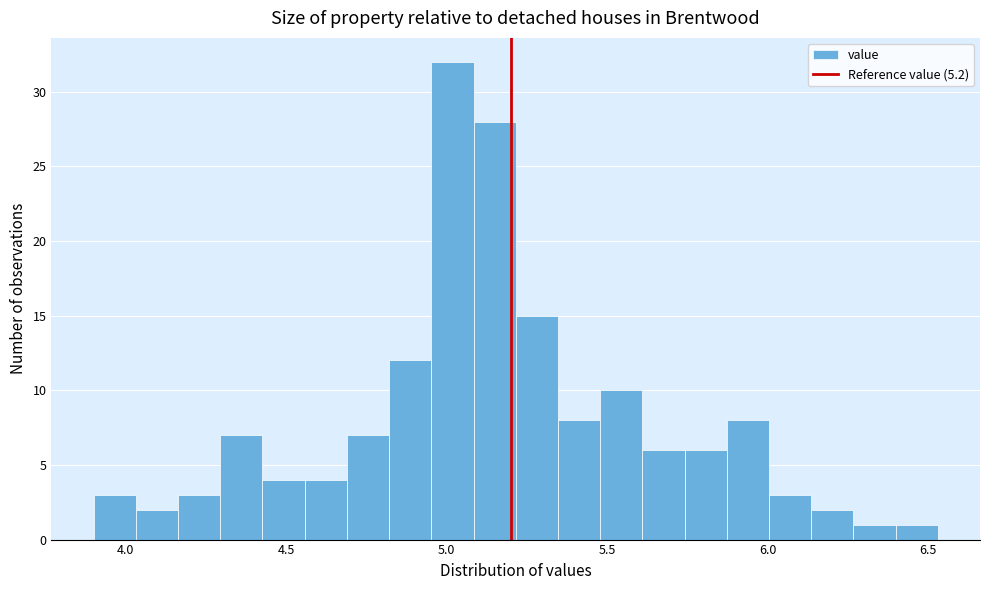

Around what value on the x-axis is the tallest bar? Give the approximate position of its centre, as read against the axis.

5.00